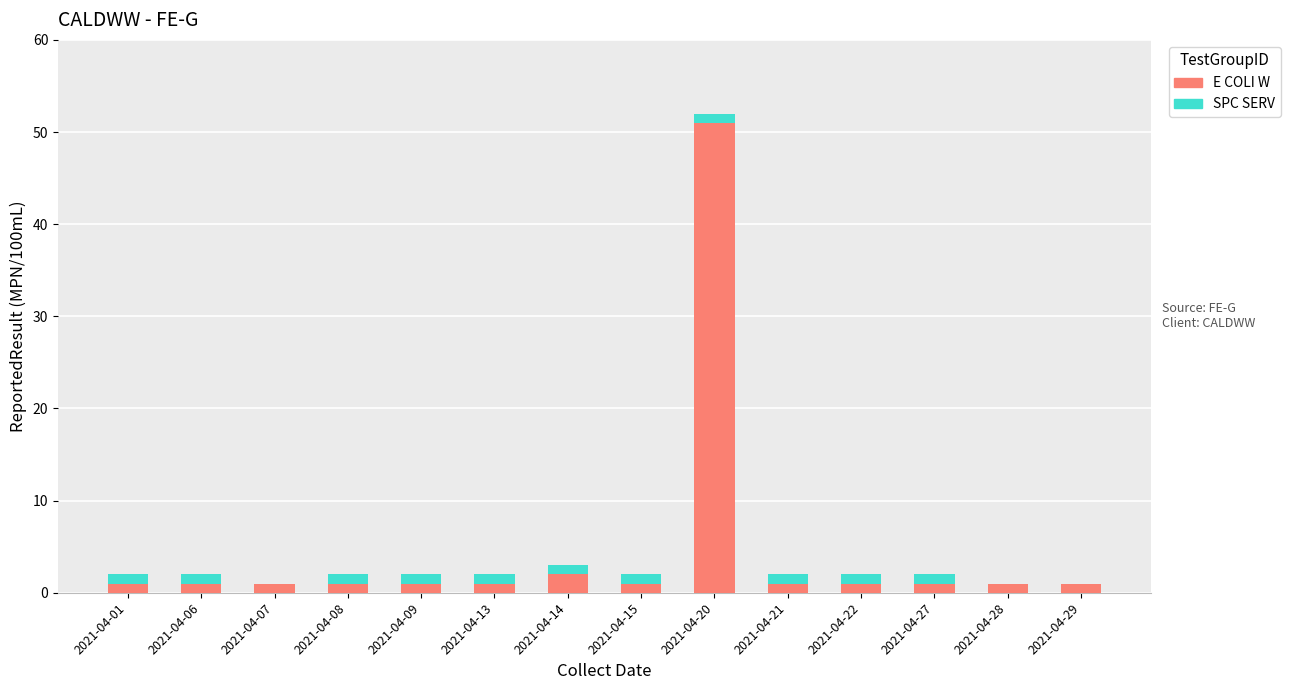

What is the maximum value for E COLI W?

51